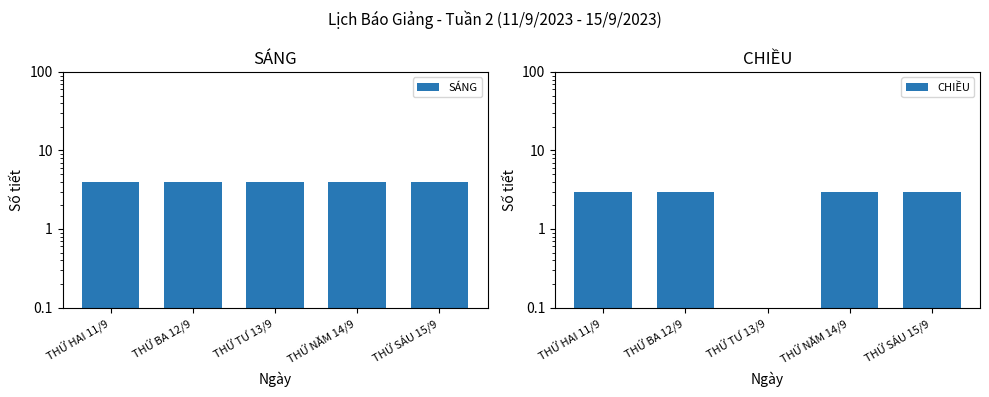

Is it true that CHIỀU equals 1.0 at THỨ HAI 11/9?

False